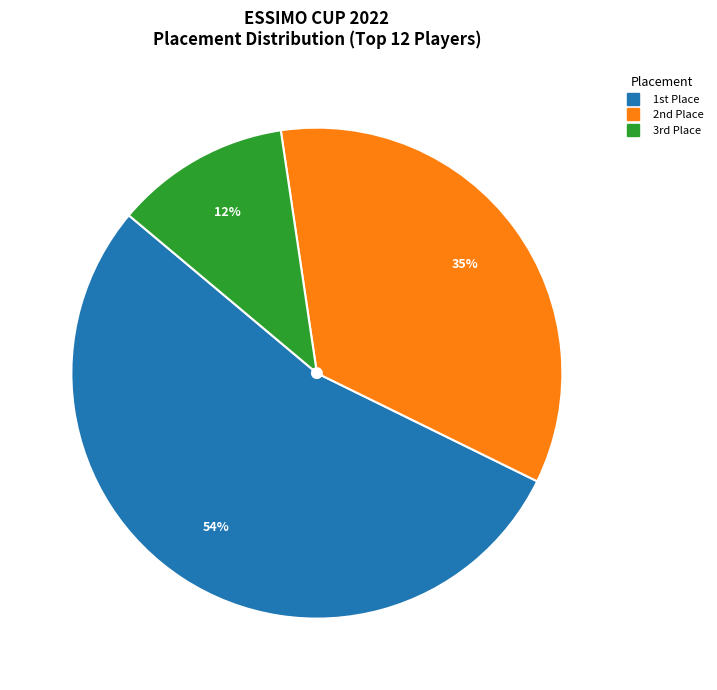

Is there a majority slice in this chart?

Yes